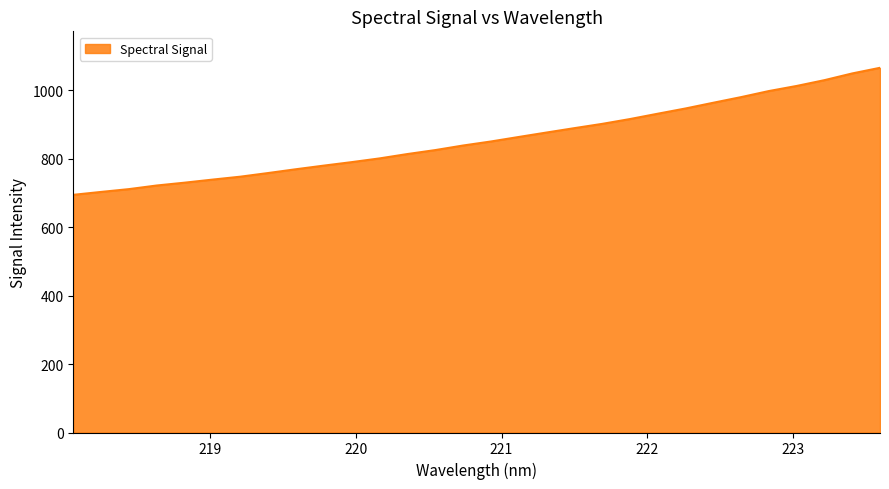

What is the minimum value shown in the chart?

694.8